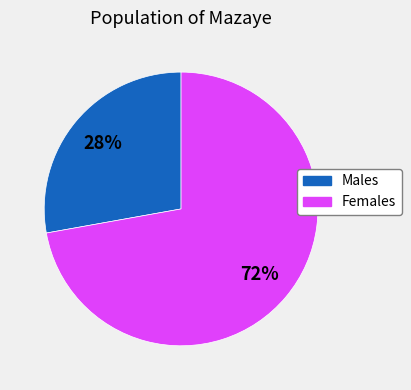

What is the largest slice in the pie chart?

Females